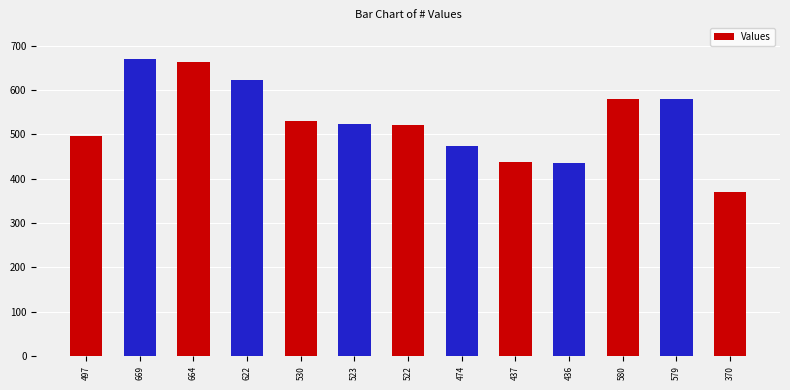

Does the chart contain stacked bars?

No